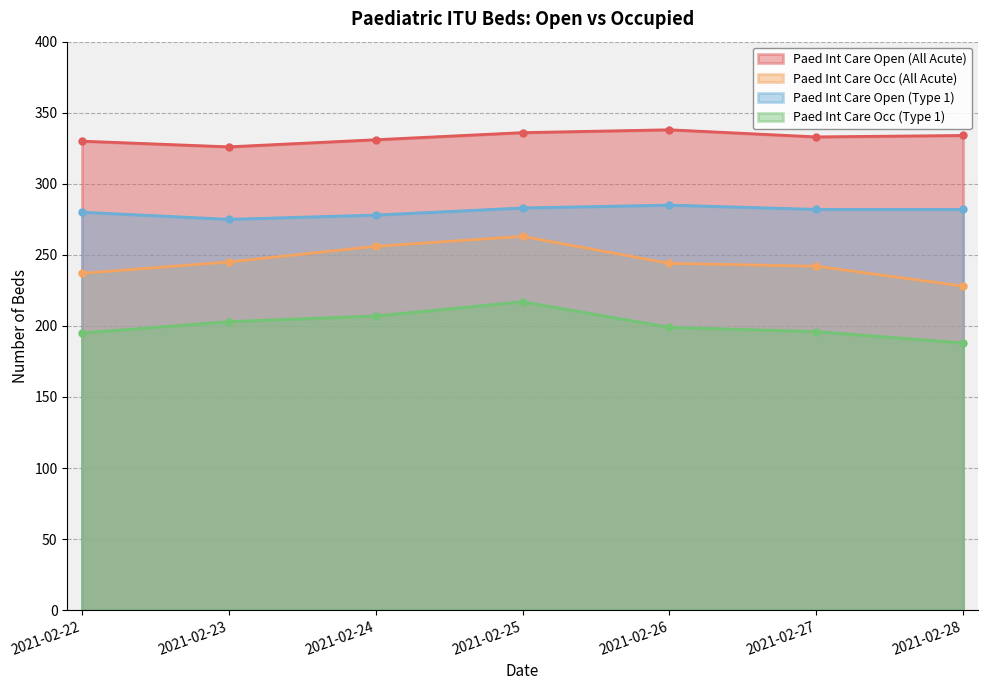

Between 2021-02-27 and 2021-02-23, which is larger?

2021-02-27